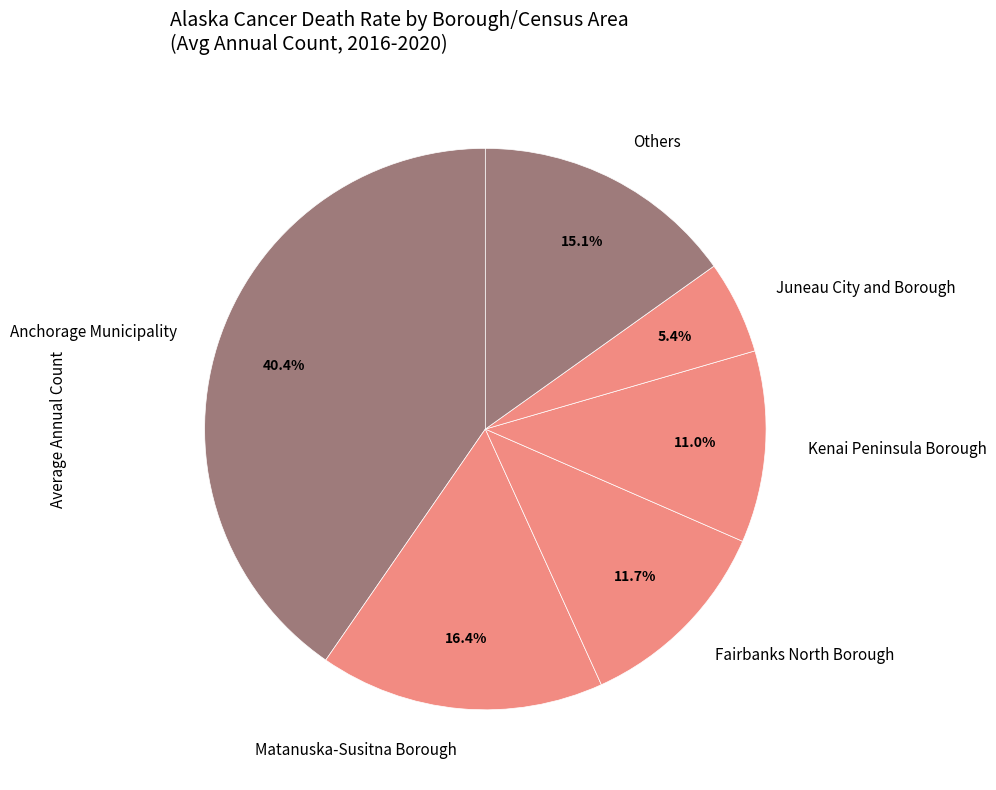

Count the number of slices in the pie.

6